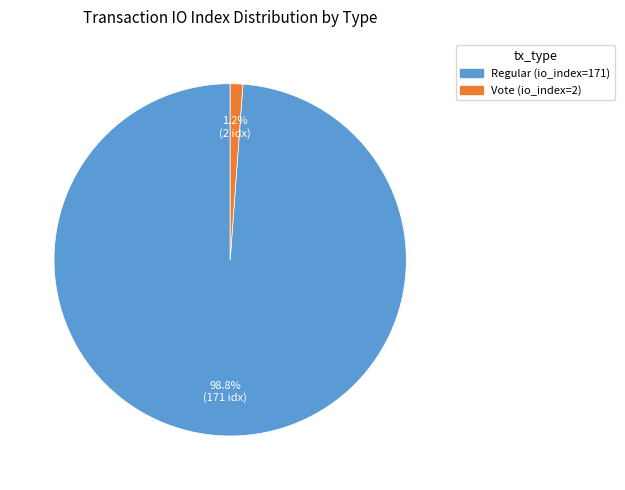

Rank the categories by value from lowest to highest.

Vote (io_index=2), Regular (io_index=171)